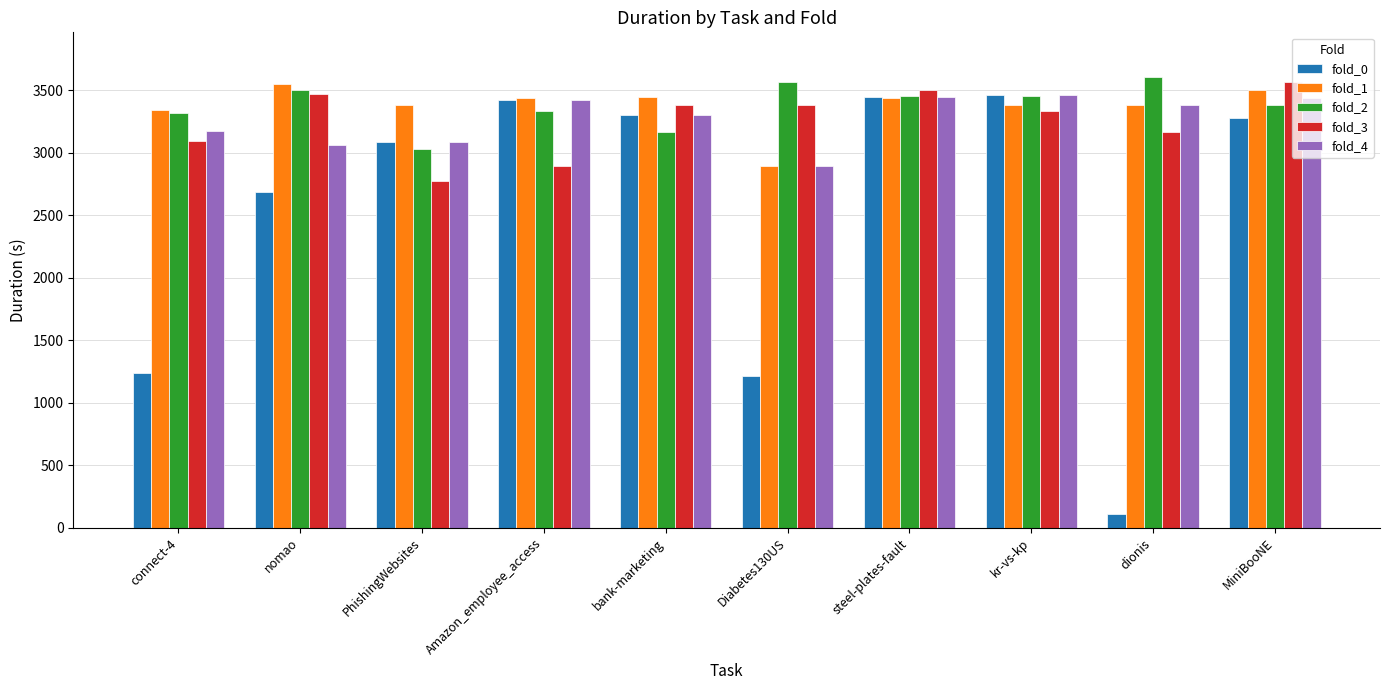

Which series has the largest range (max minus min)?

fold_0